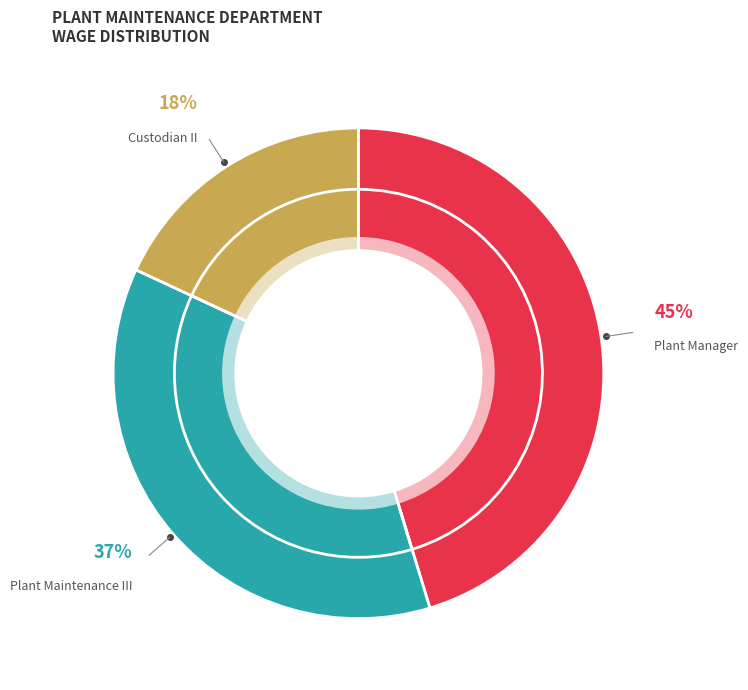

Which has a higher value, Plant Maintenance III or Plant Manager?

Plant Manager